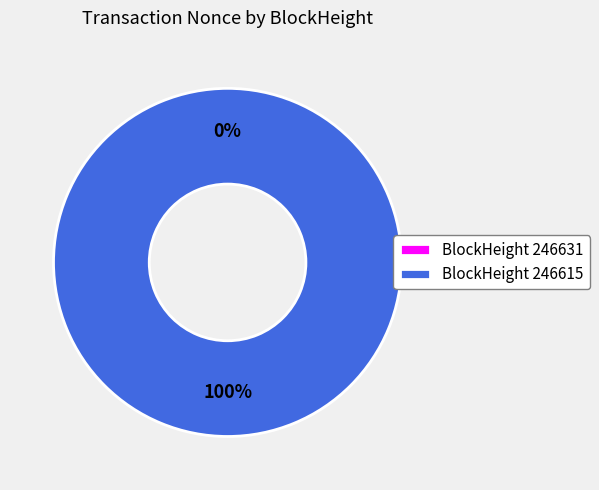

Rank the categories by value from highest to lowest.

246615, 246631